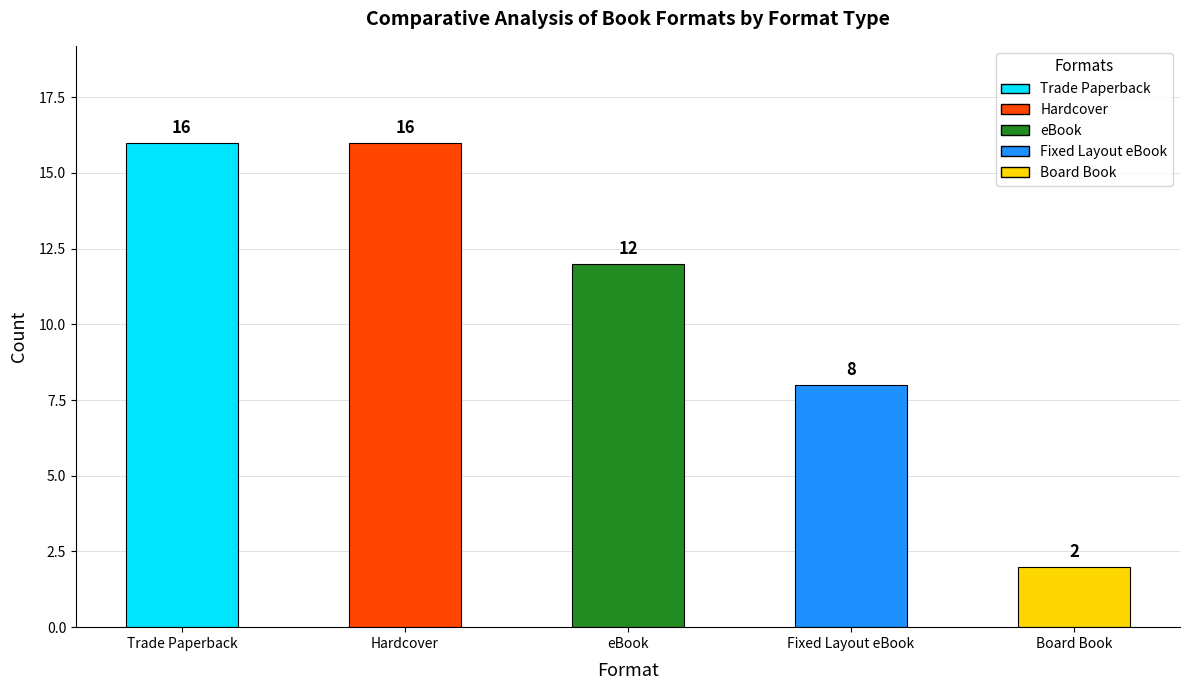

How many categories are shown in the chart?

5